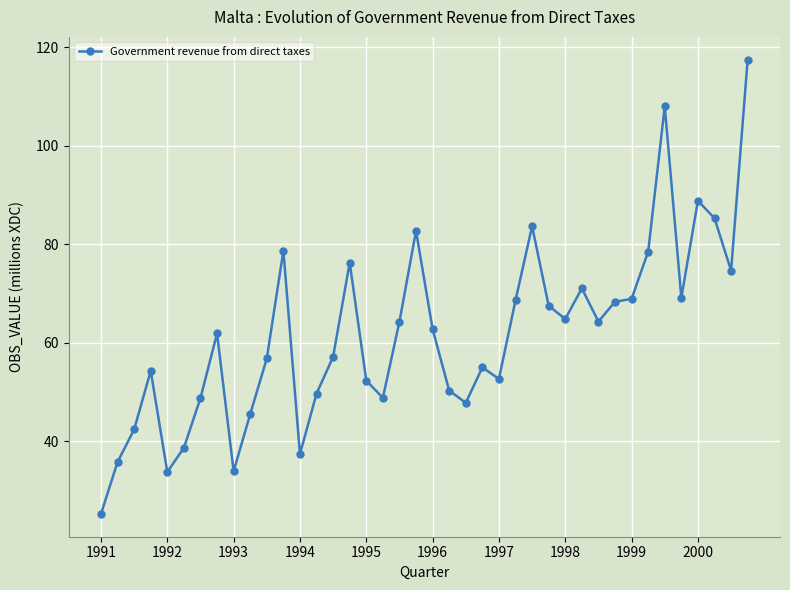

True or false: the data has more than 2 interior local peaks.

True